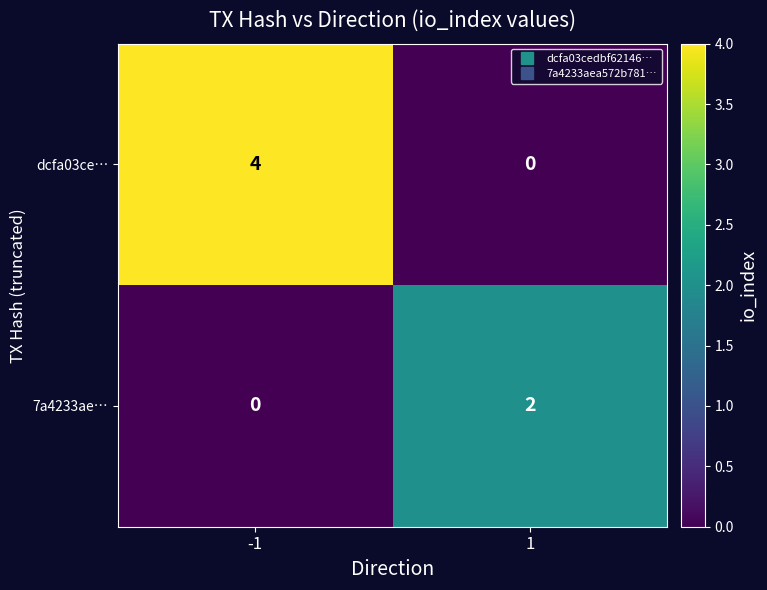

Rank the series by their average value, from lowest to highest.

7a4233ae…, dcfa03ce…